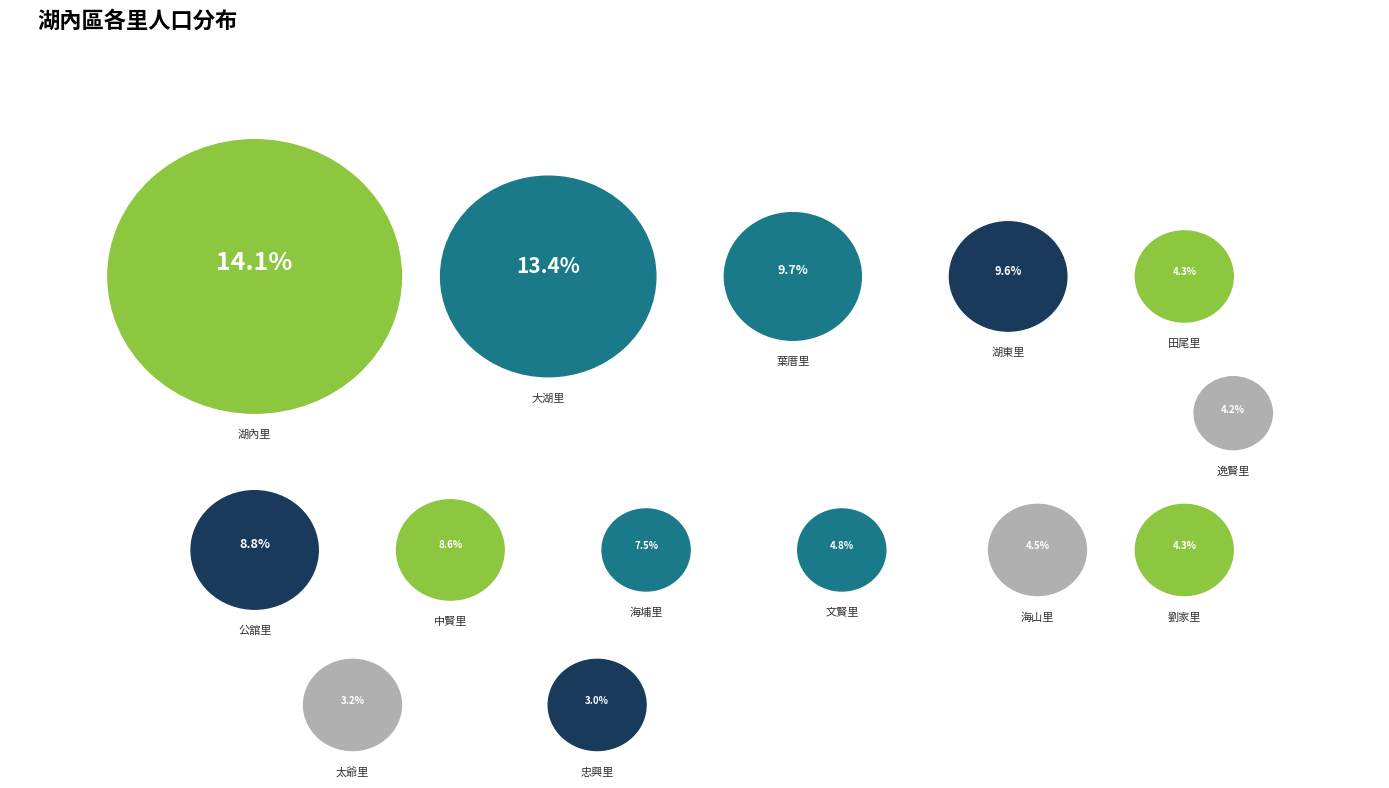

What percentage is NOT represented by 葉厝里?

90.3%